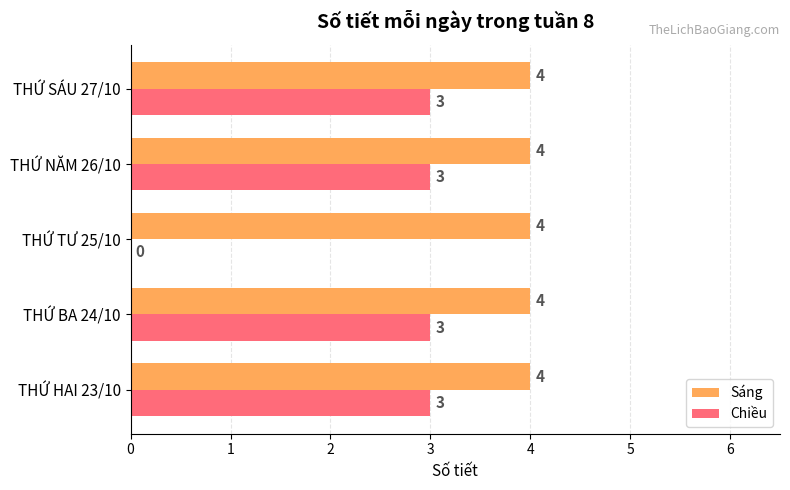

Which series changed the most between THỨ TƯ 25/10 and THỨ SÁU 27/10?

Chiều